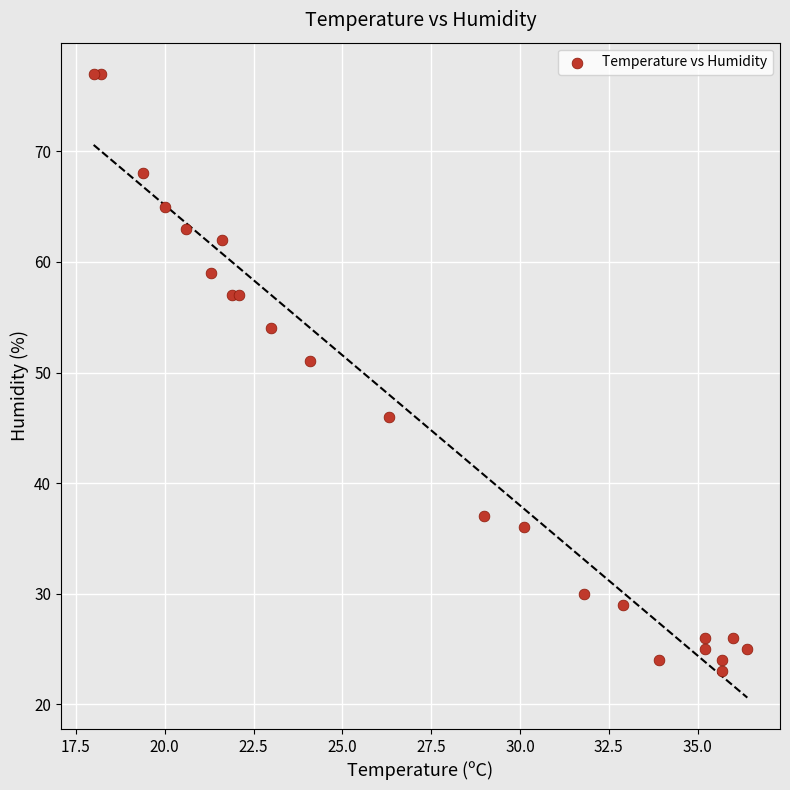

What Y value in the scatter plot is closest to 50?

51